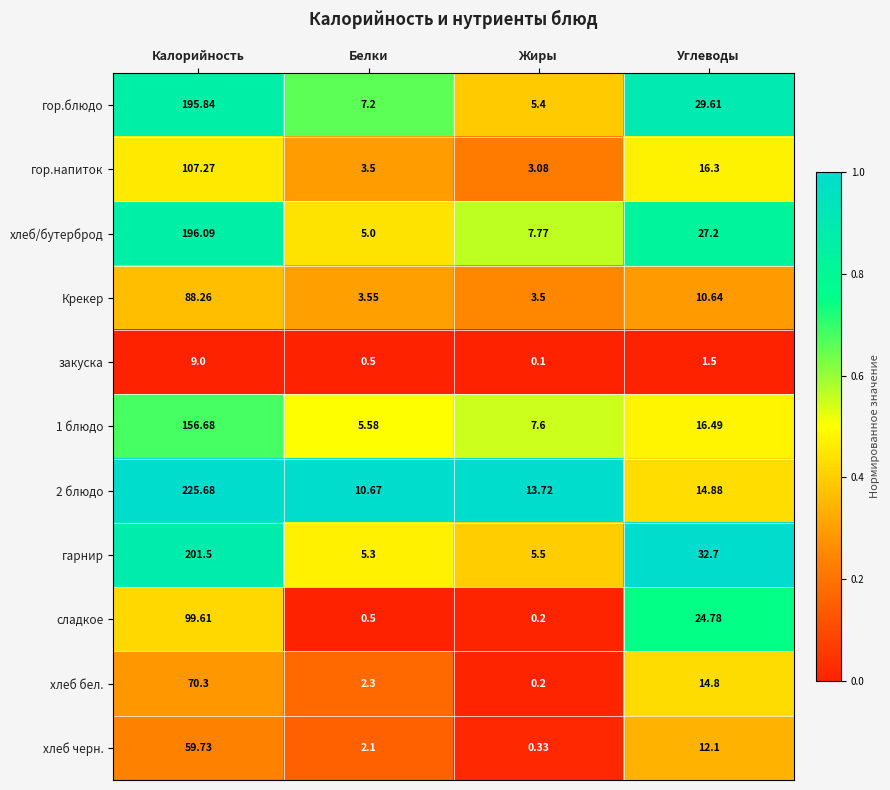

Which series has the widest spread of values?

2 блюдо